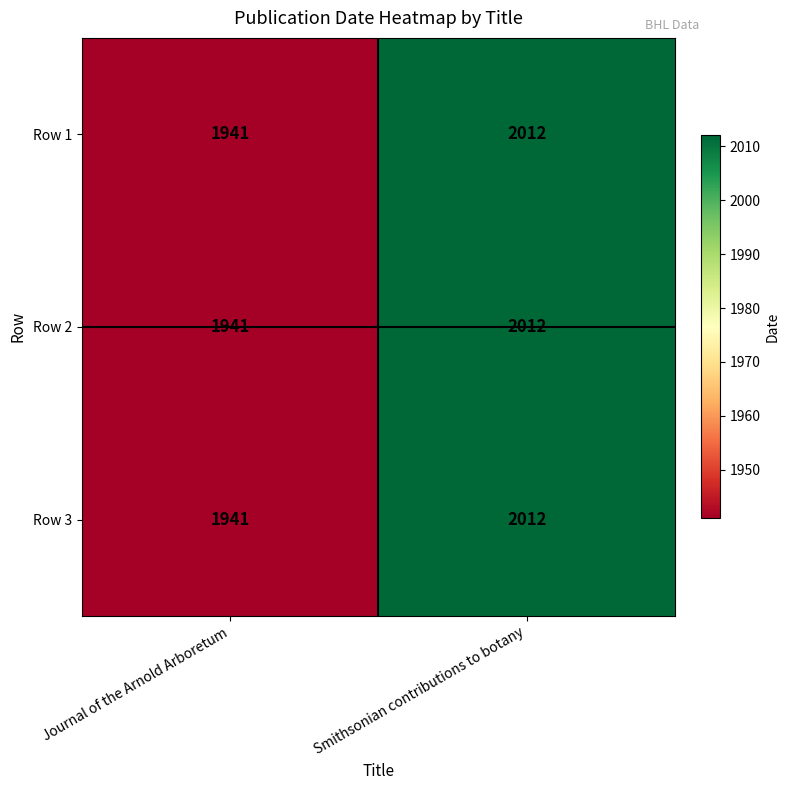

At which category is the sum across all series the highest?

Smithsonian contributions to botany